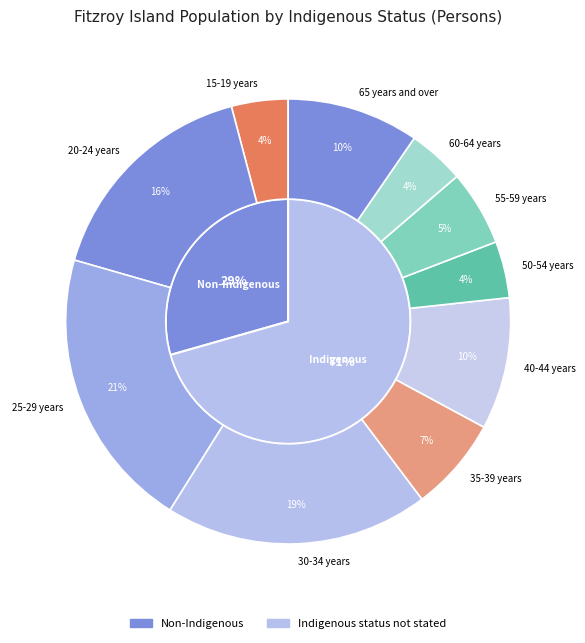

Do 45-49 years and 40-44 years together represent more than half of the pie?

No